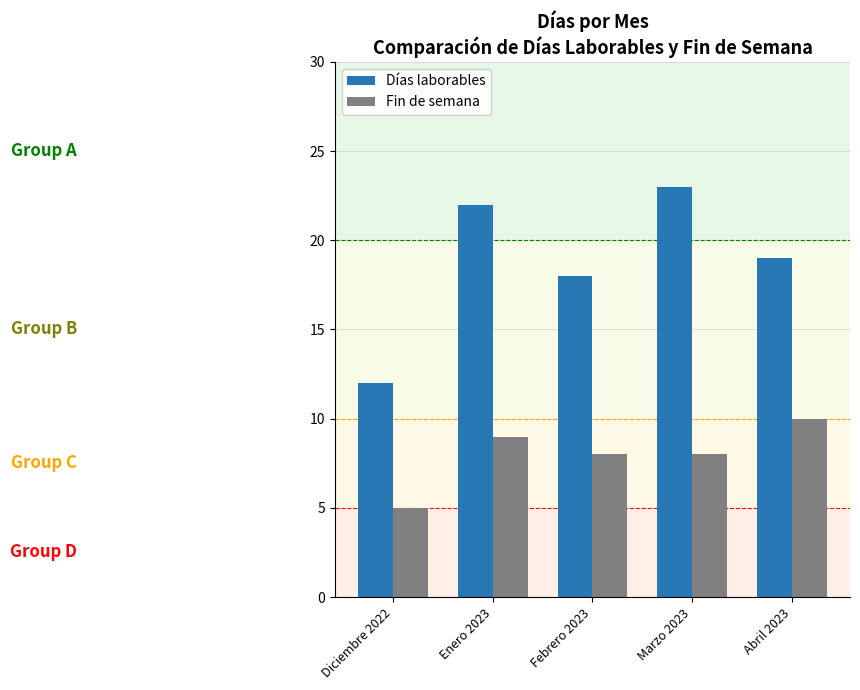

Which series has the largest range (max minus min)?

Días laborables